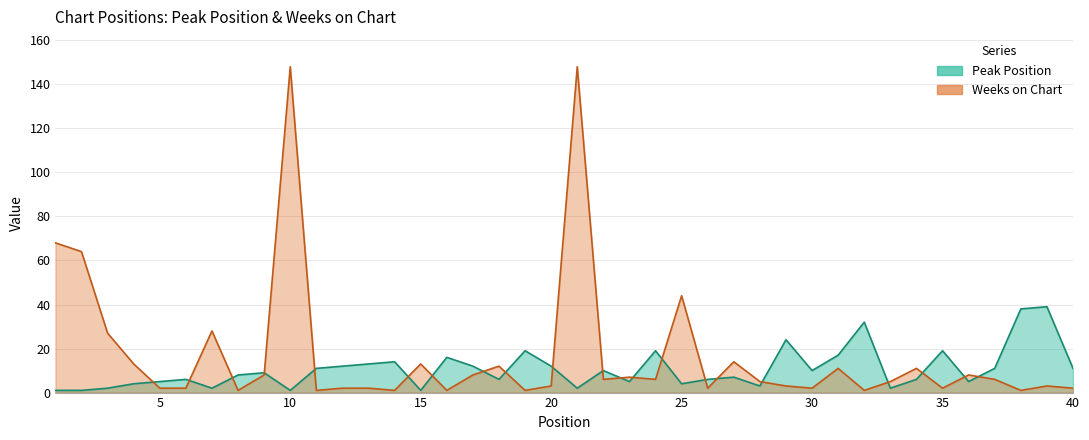

Count the number of categories in the chart.

40